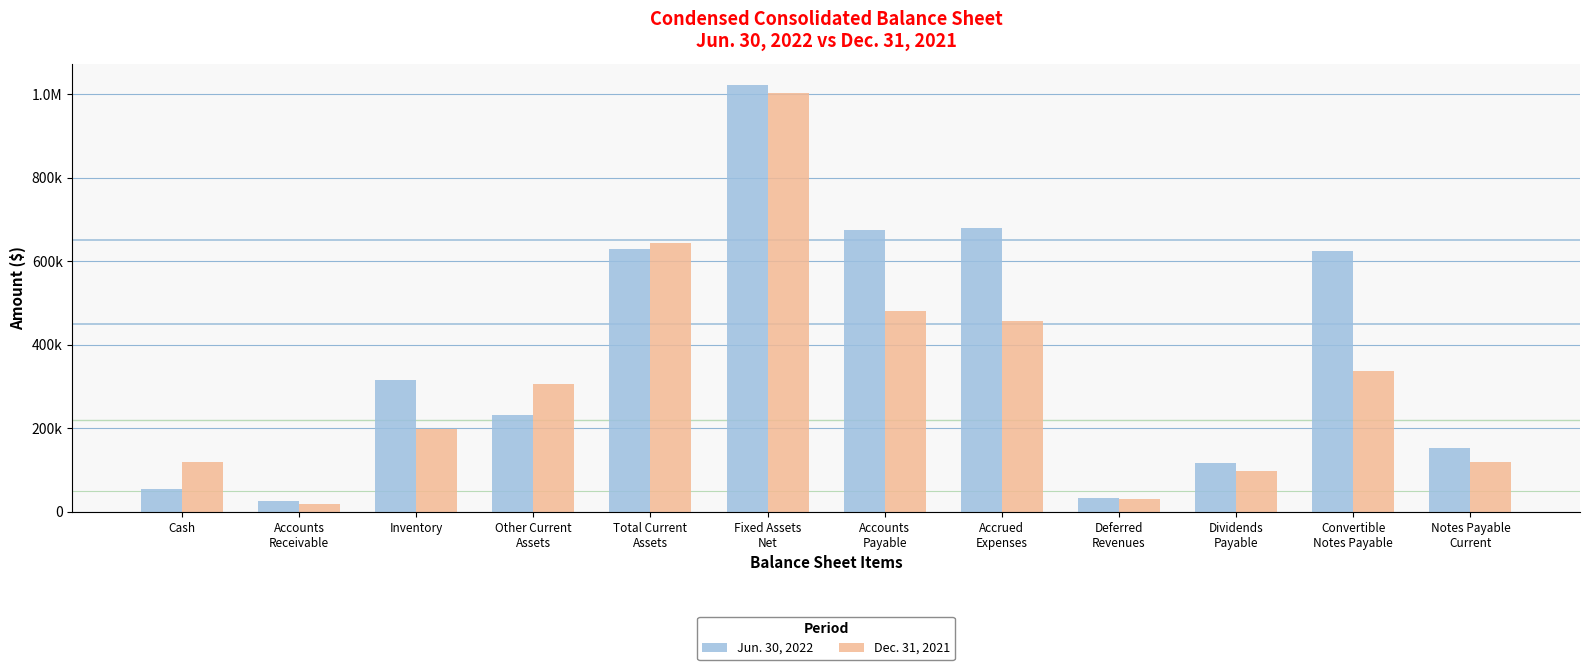

What is the difference between the highest and lowest values at Cash?

64881